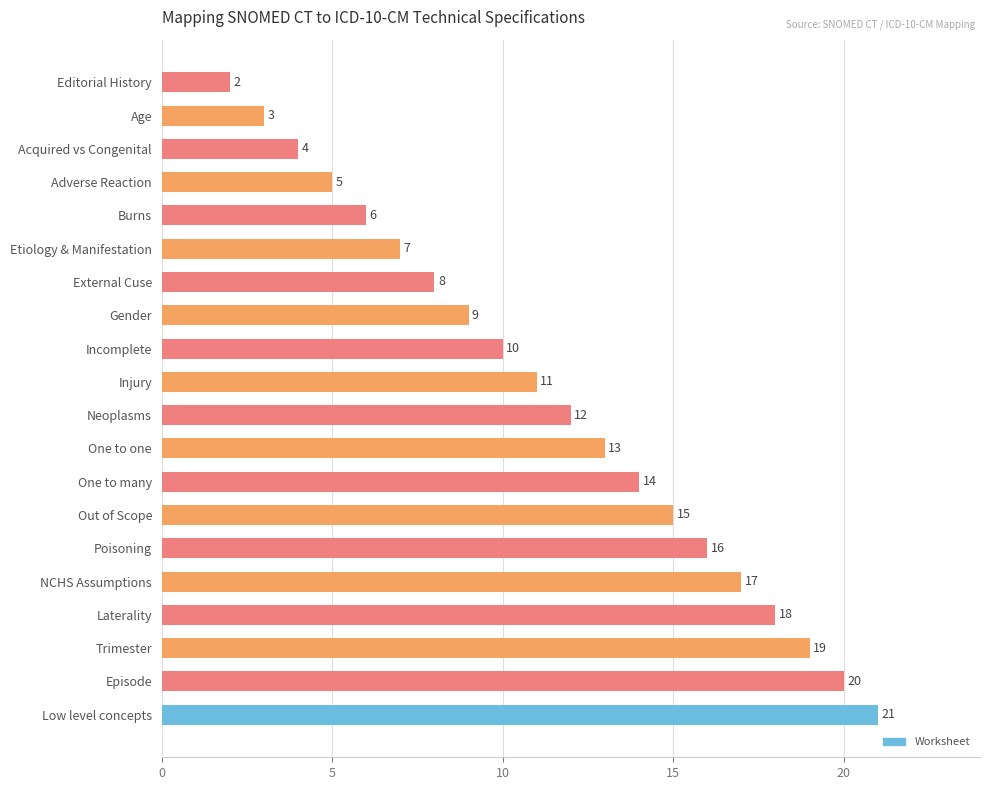

Which label corresponds to the largest value in the chart?

Low level concepts